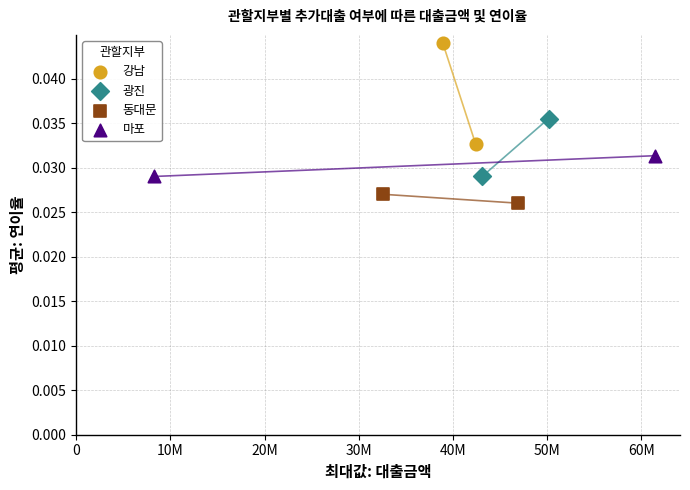

Which series contains the highest Y value?

강남